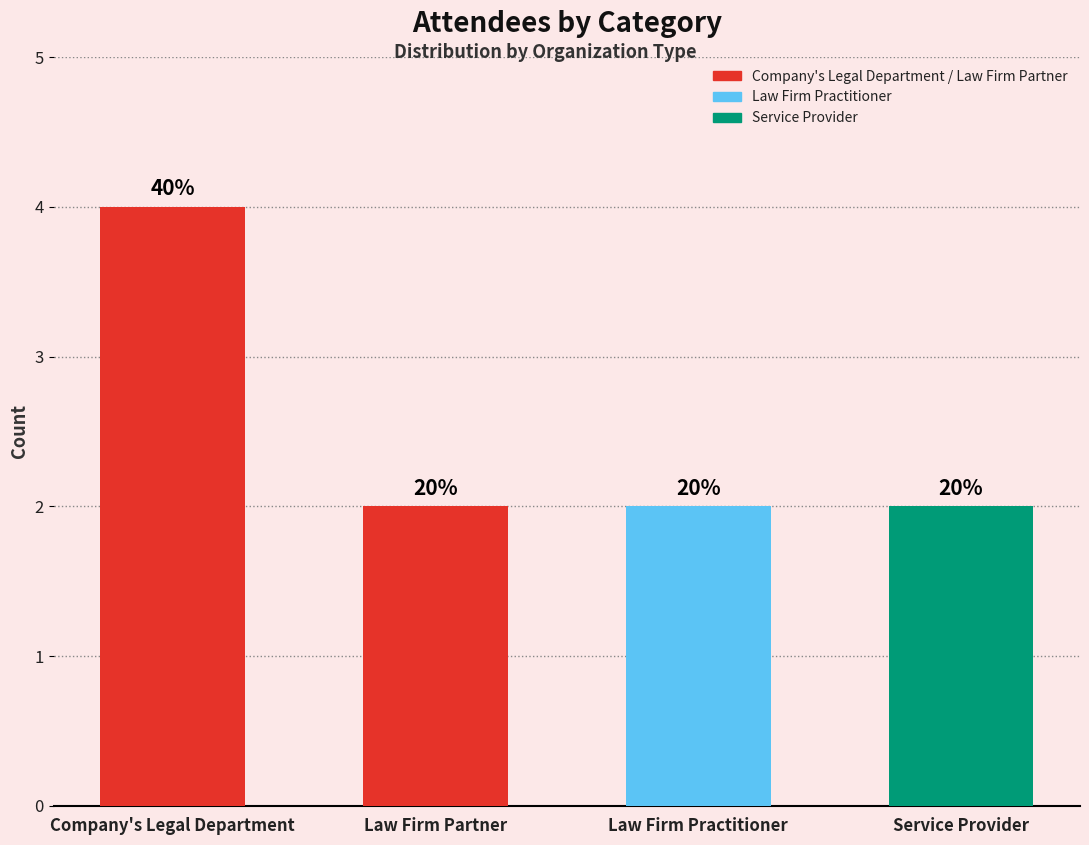

Are the bars horizontal?

No